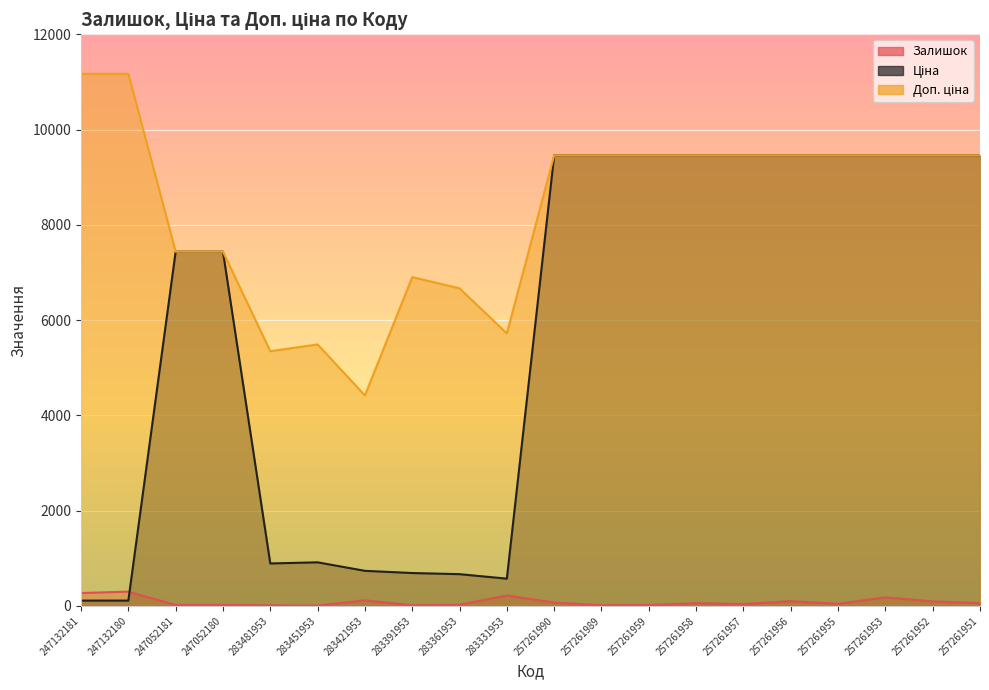

What is the difference between the maximum and minimum values in the Залишок series?

294.0